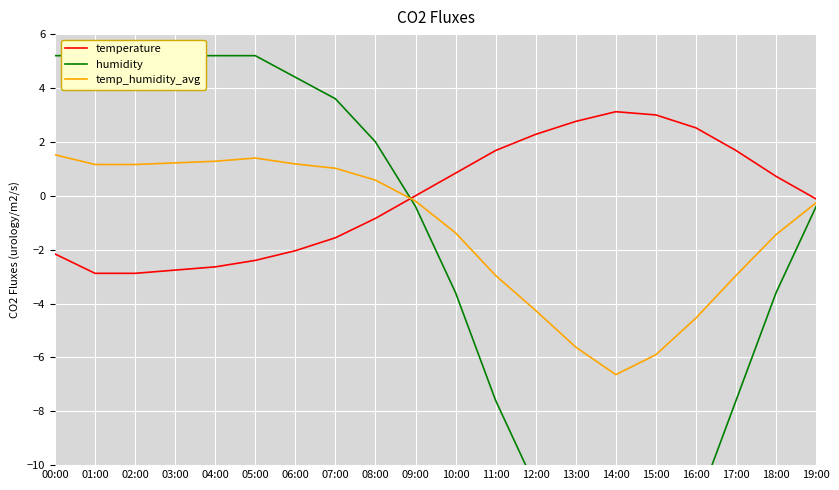

Between 04:00 and 12:00, which series saw the biggest shift?

humidity